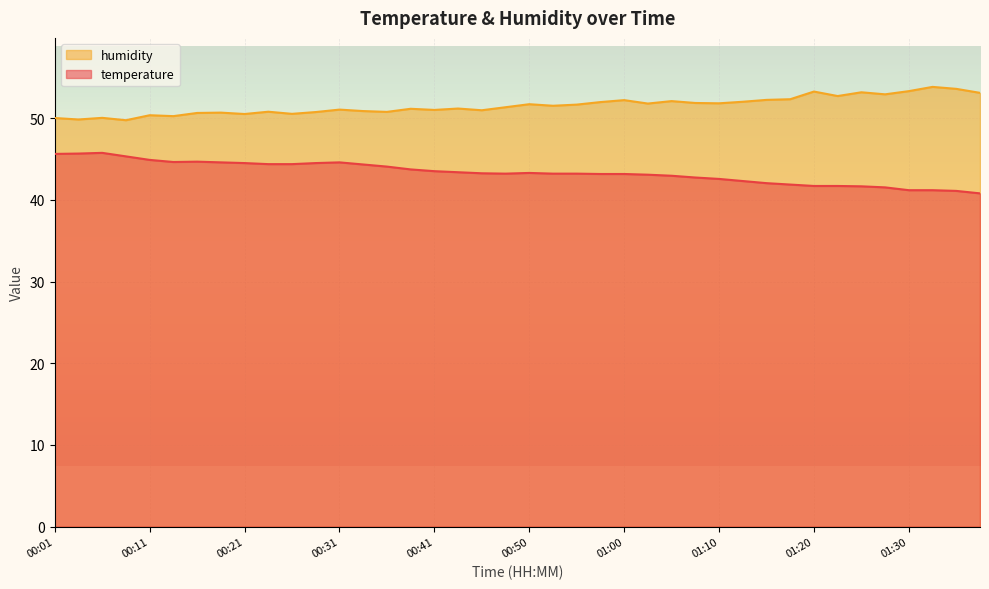

What is the label of the 27th point from the left?

01:05